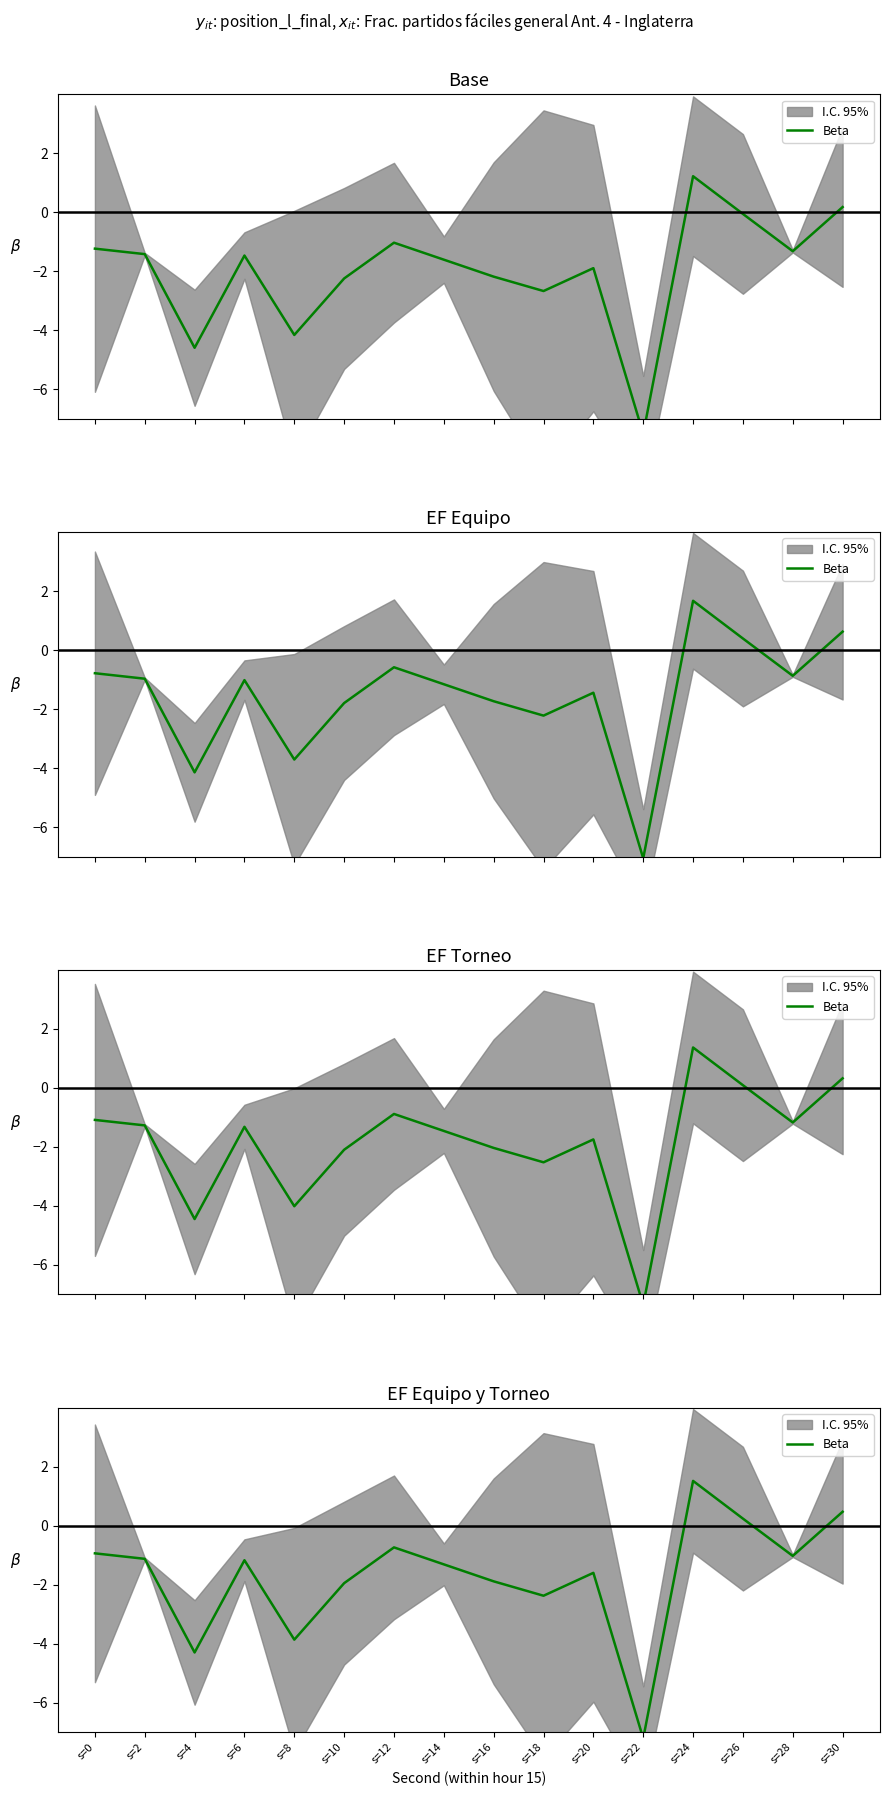

What is the difference between the values at s=28 and s=8?

2.8